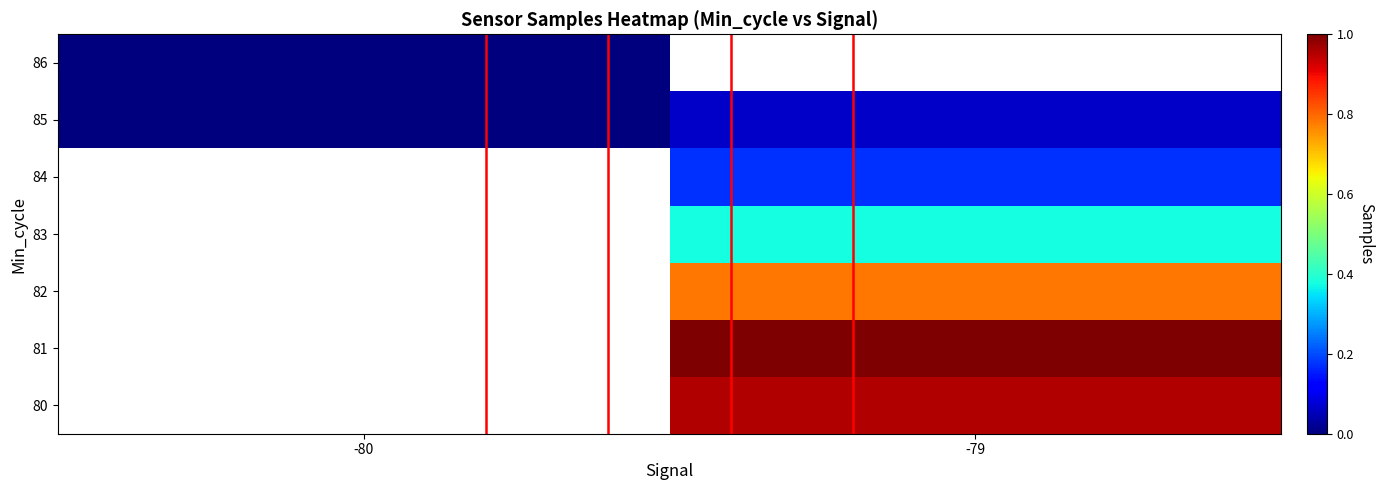

Between -80 and -79, which is larger?

-79